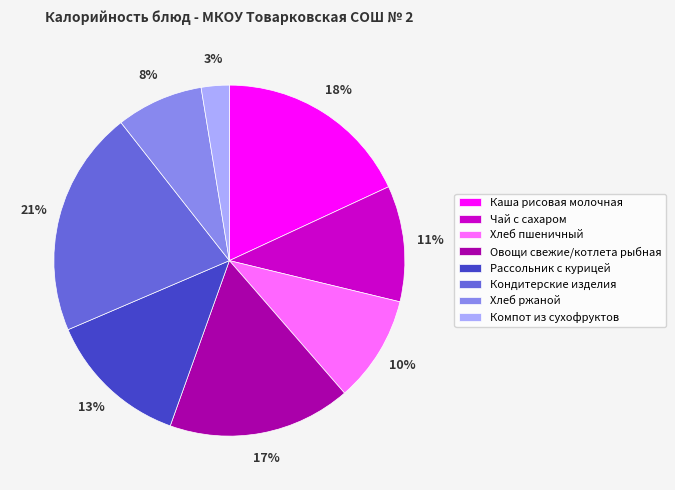

How many slices are in this pie chart?

8